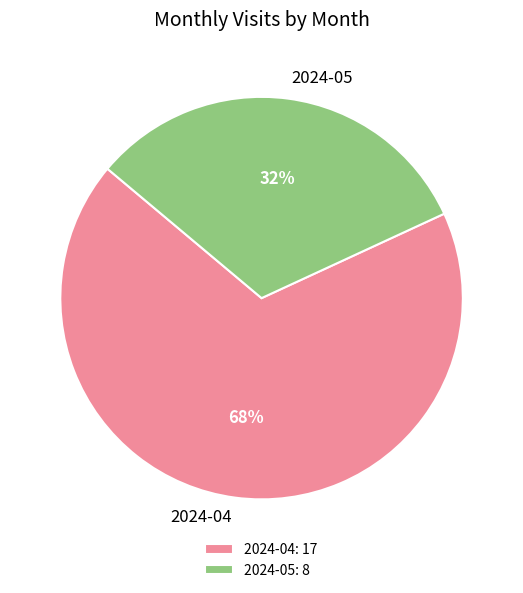

To the nearest percent, what percentage of the pie is 2024-05?

32%